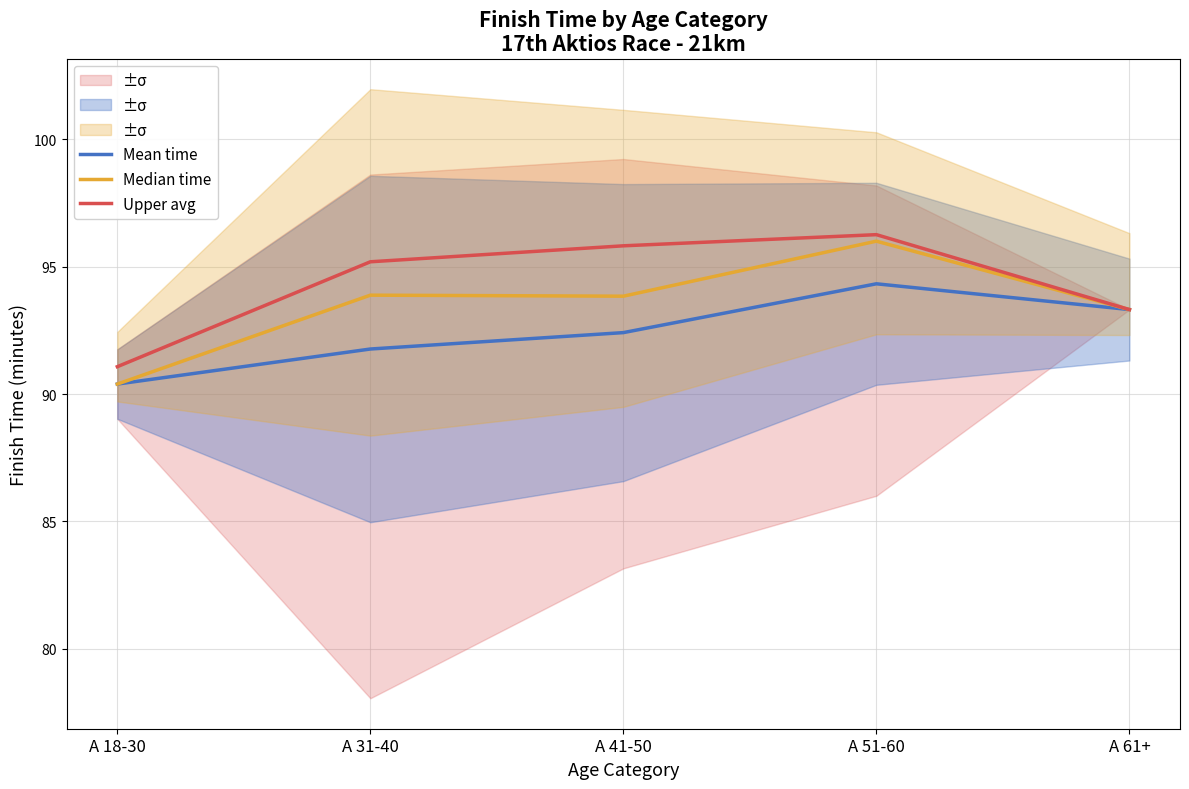

Where is the first local maximum for Upper avg?

A 51-60